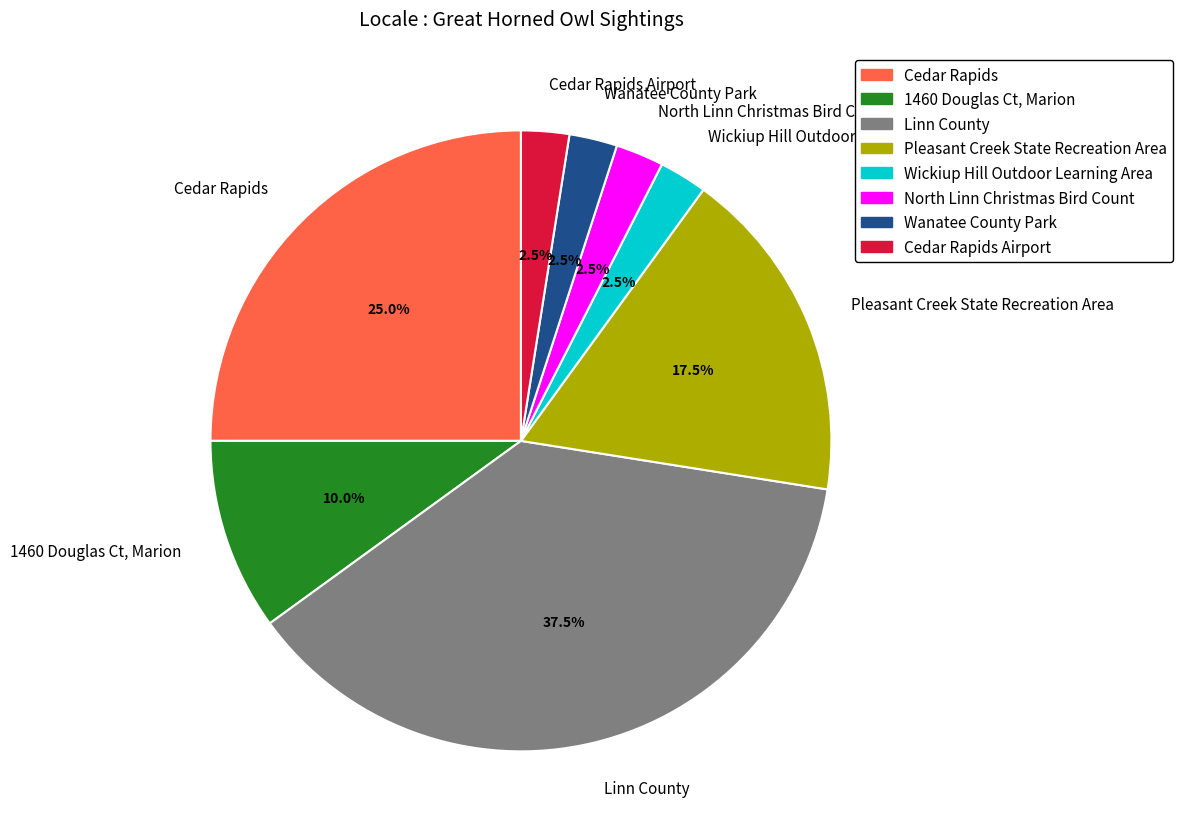

Does Cedar Rapids represent more than half of the total?

No